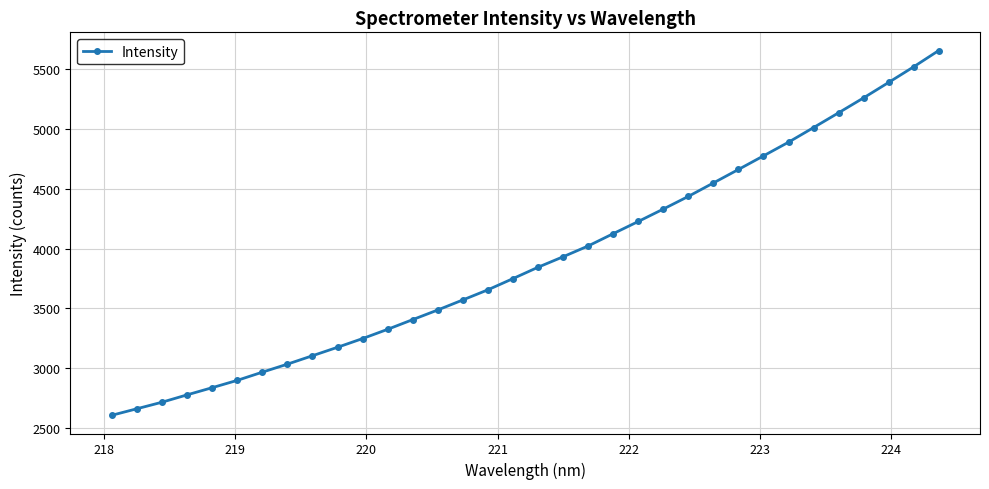

What is the minimum value shown in the chart?

2605.4